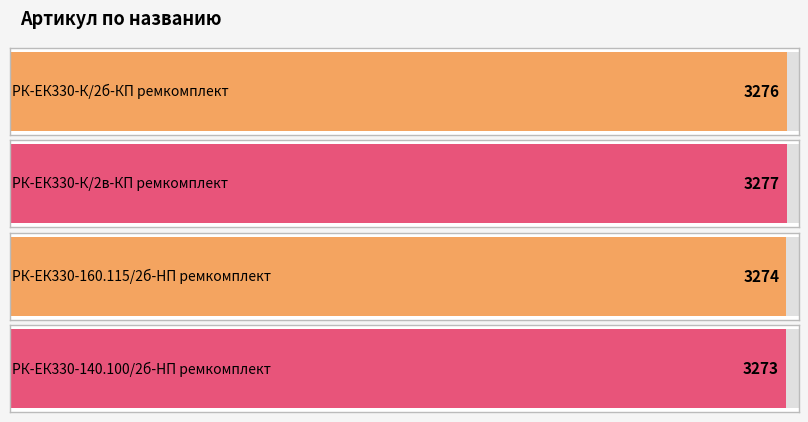

Which category has the highest value across all series?

РК-ЕК330-К/2в-КП ремкомплект